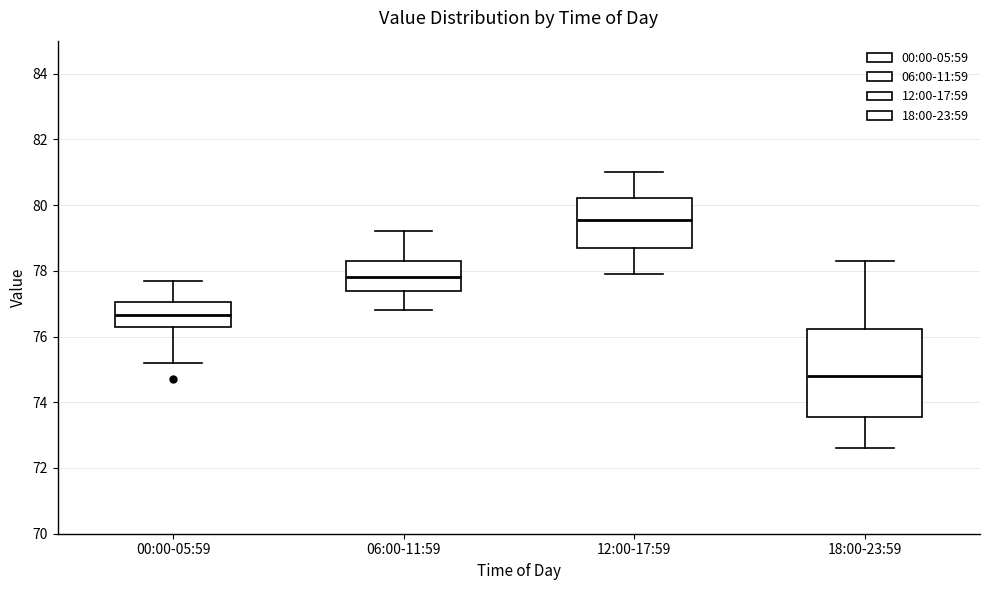

Which box's median line is the lowest?

18:00-23:59